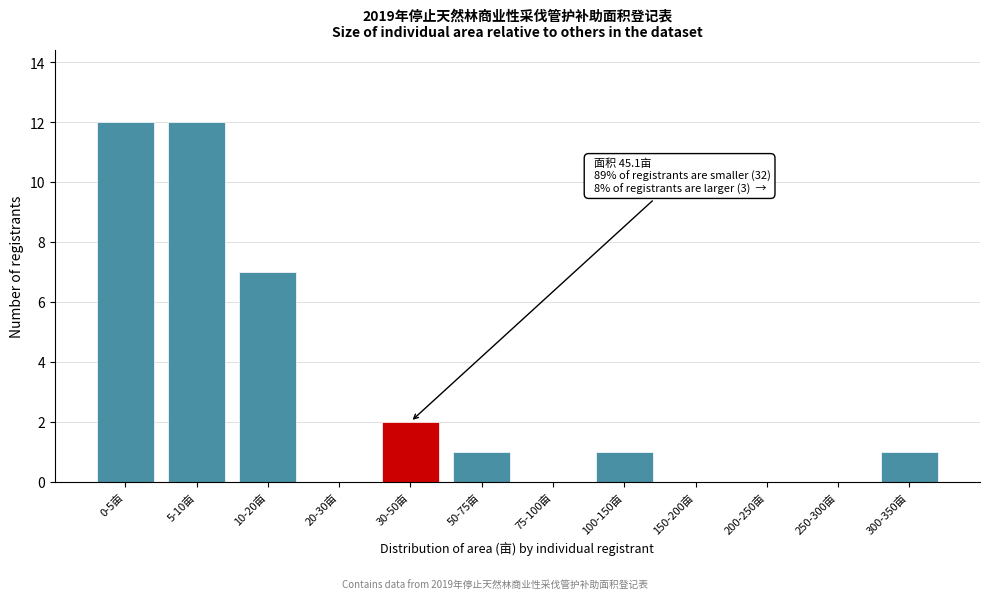

Reading left to right, extract all data points from this chart.

0-5亩=12	5-10亩=12	10-20亩=7	20-30亩=0	30-50亩=2	50-75亩=1	75-100亩=0	100-150亩=1	150-200亩=0	200-250亩=0	250-300亩=0	300-350亩=1